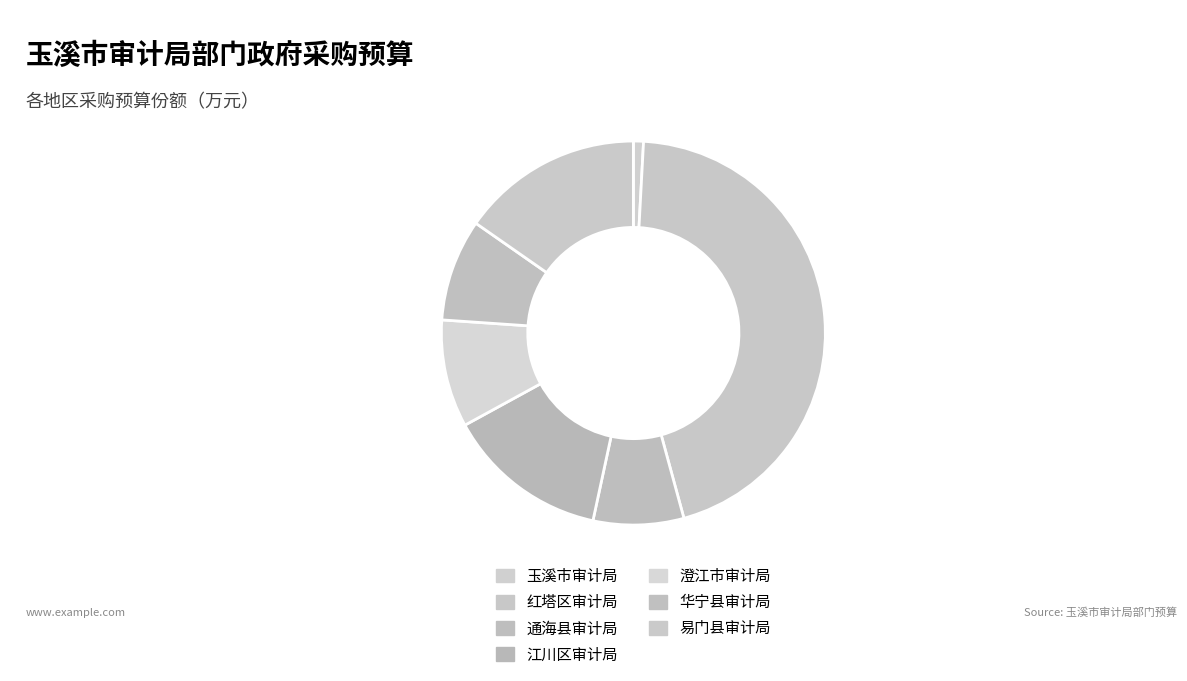

Combined, what portion of the pie is 红塔区审计局 and 澄江市审计局?

54.0%